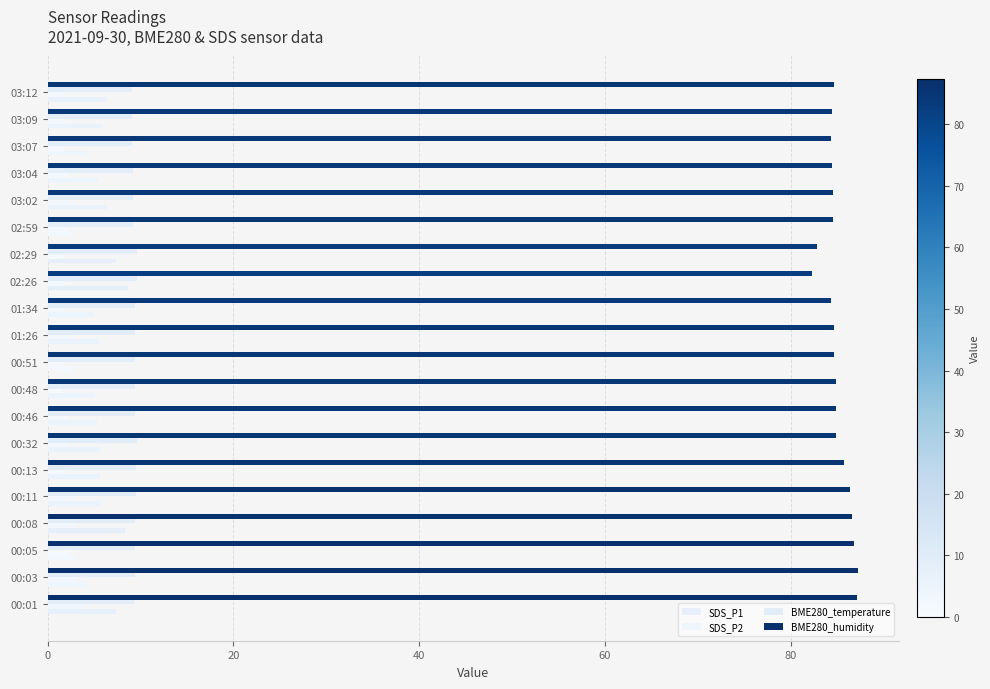

How many distinct data groups are displayed?

4